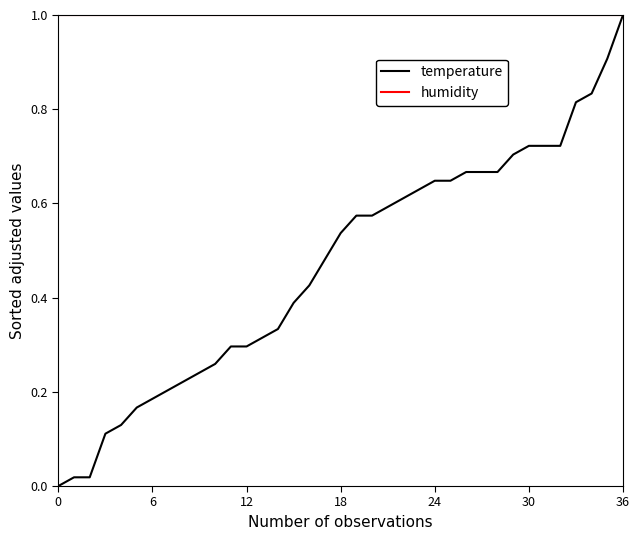

Rank the series by their average value, from highest to lowest.

humidity, temperature